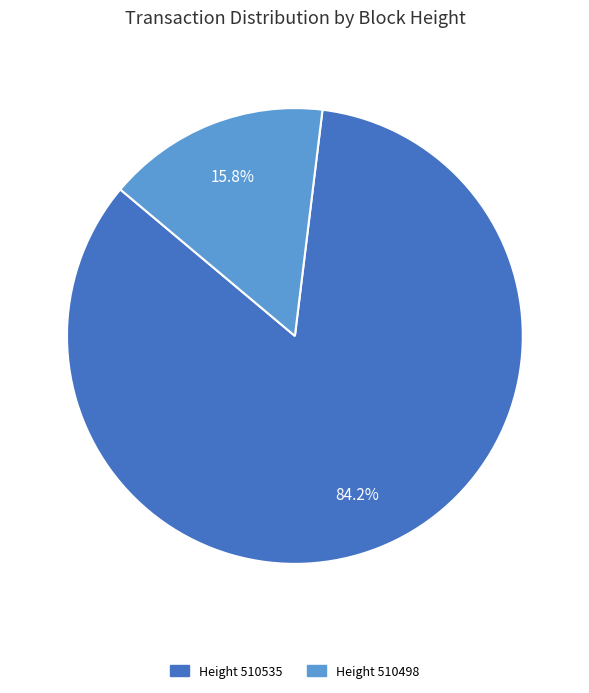

Is there any slice that represents more than half of the pie?

Yes